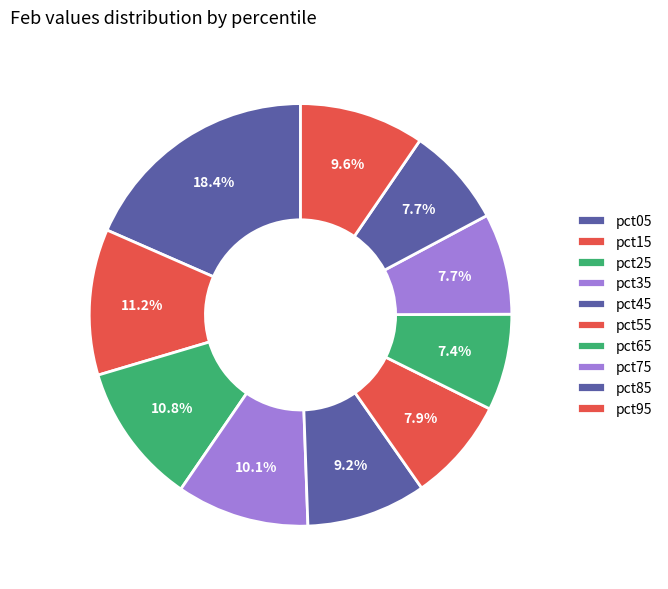

Which has a higher value, pct65 or pct05?

pct05